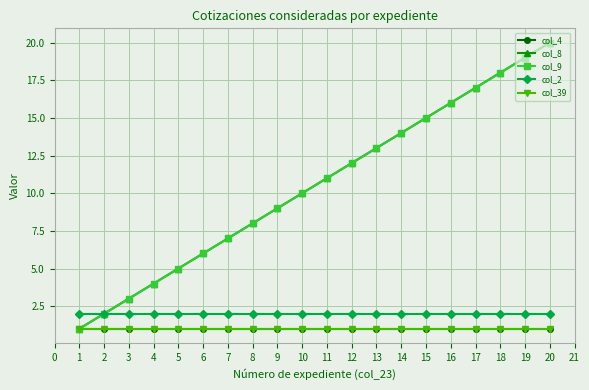

What is the highest value of the col_2 series?

2